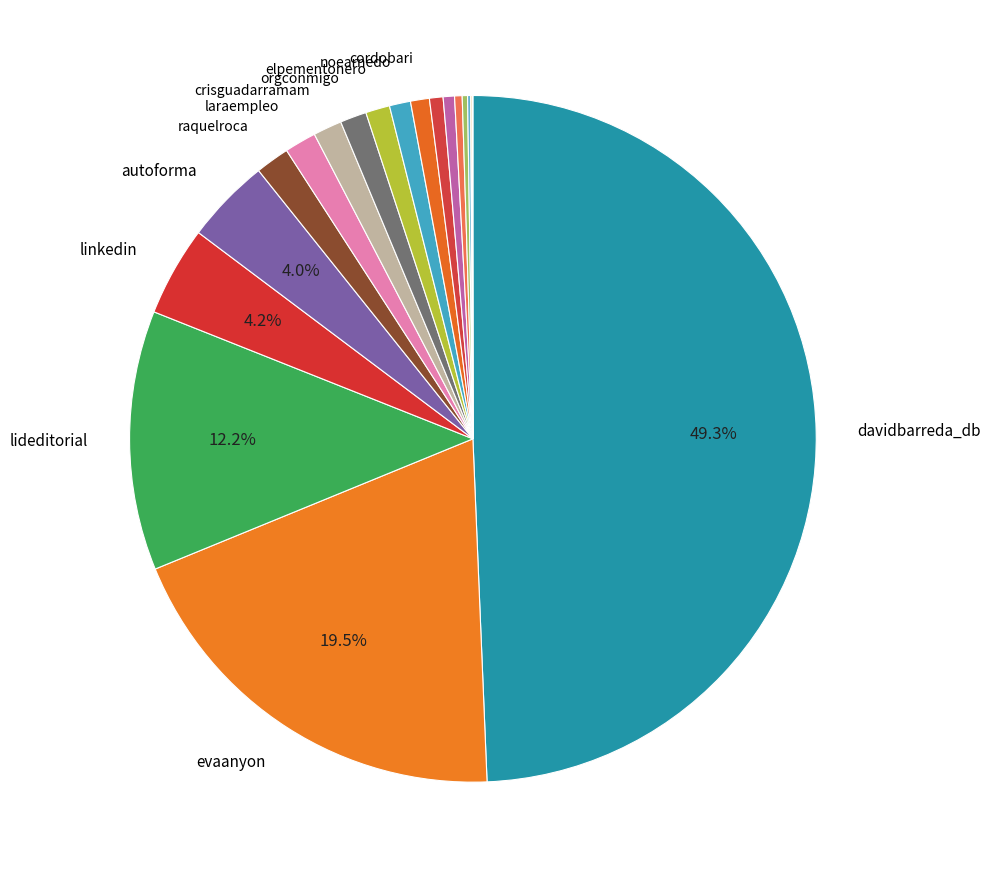

To the nearest percent, what is the average slice percentage?

5%